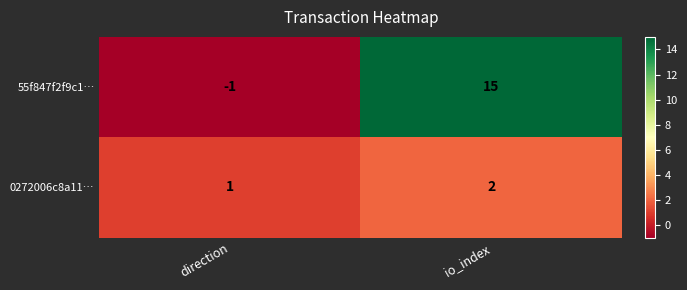

Which series has the largest total across all categories?

55f847f2f9c1…